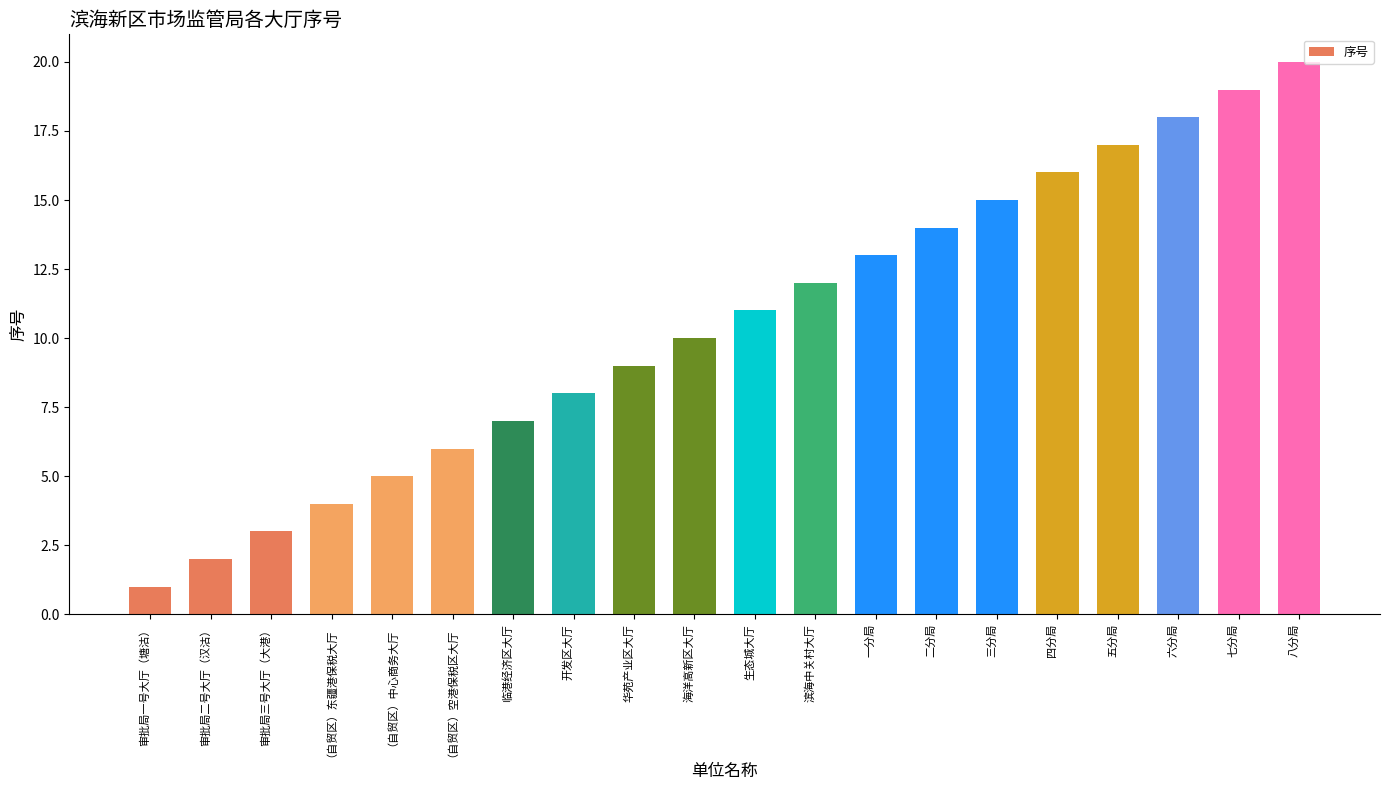

What is the smallest value displayed?

1